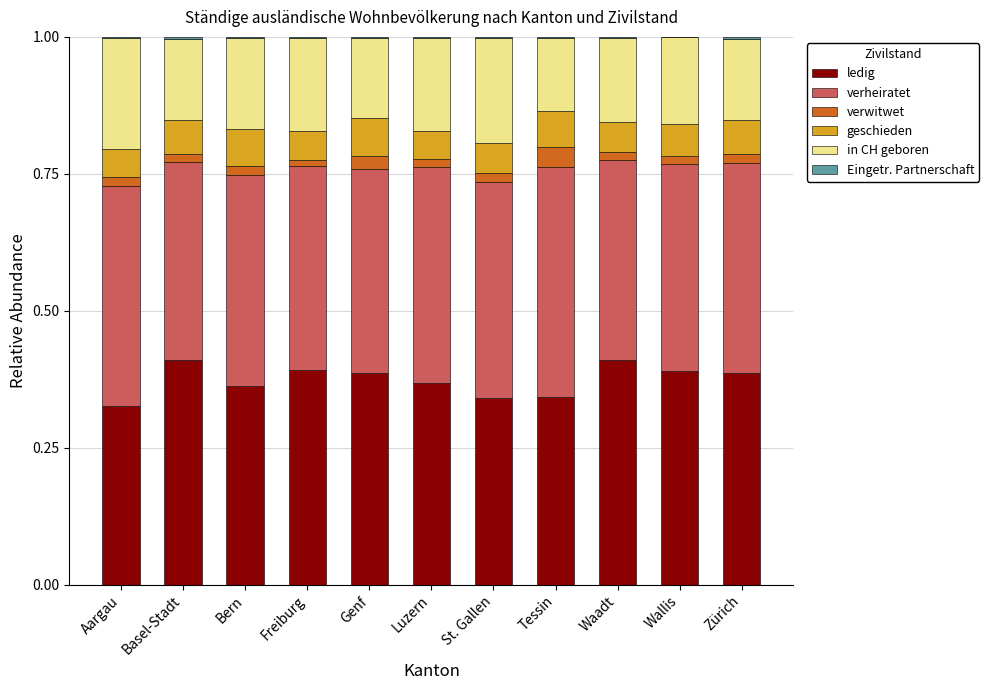

Are the bars horizontal?

No